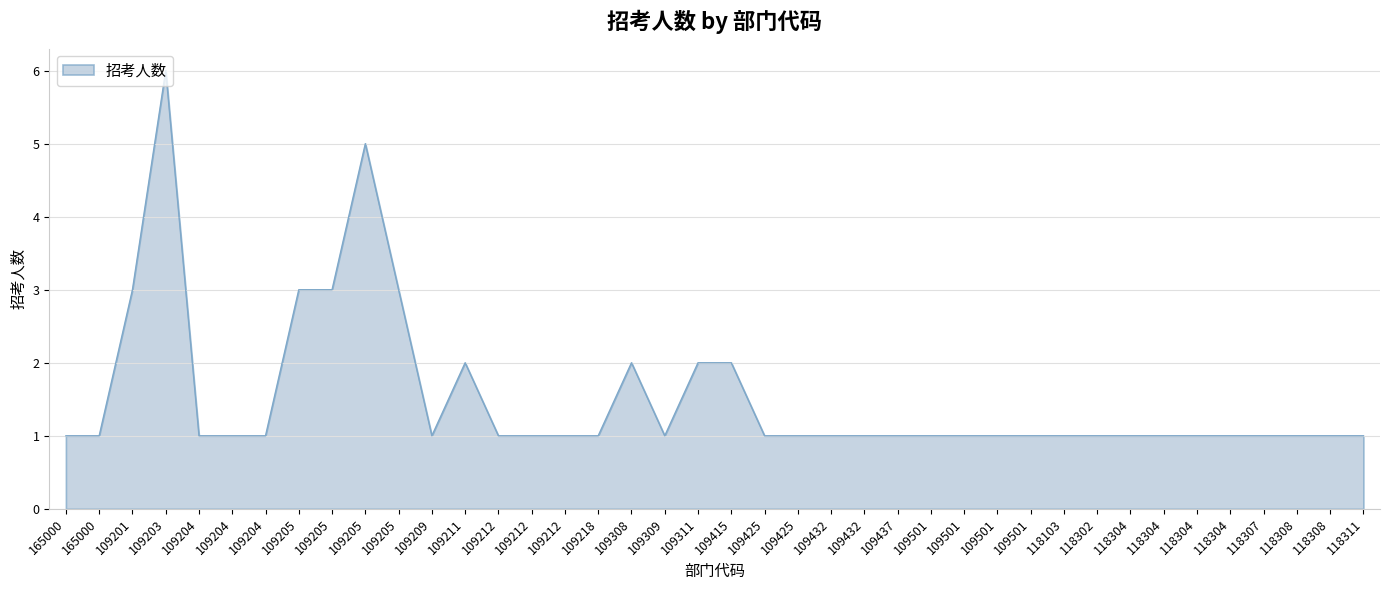

How many lines are shown in the chart?

1